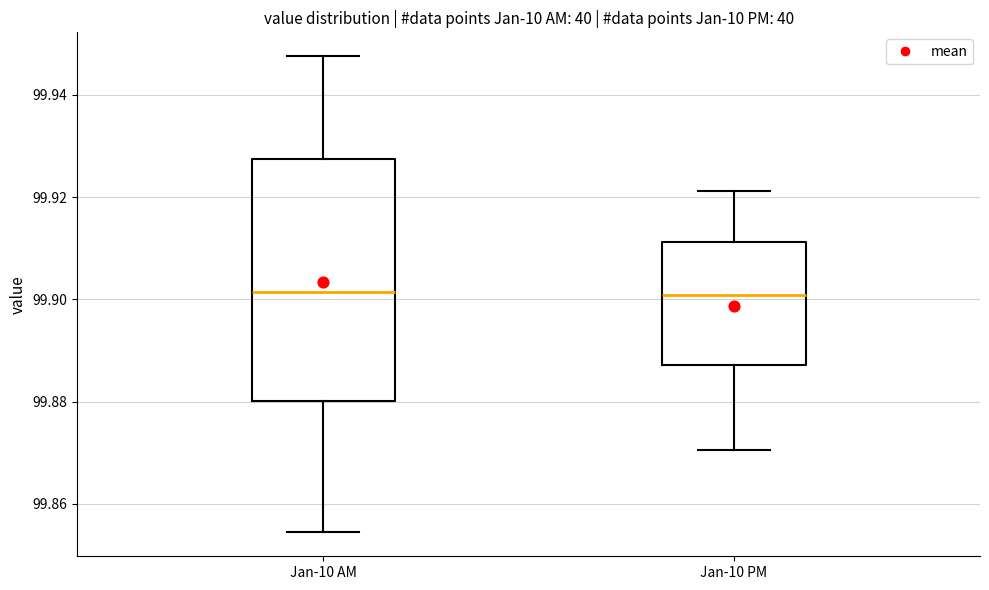

Reading left to right, read every box against the y-axis: the position of its median line, the range the box covers, and the ends of its whiskers. The values are not printed on the chart, so give them approximately, as read against the axis.

Jan-10 AM: median 99.902, box 99.880 to 99.928, whiskers 99.854 to 99.948
Jan-10 PM: median 99.900, box 99.888 to 99.912, whiskers 99.870 to 99.922